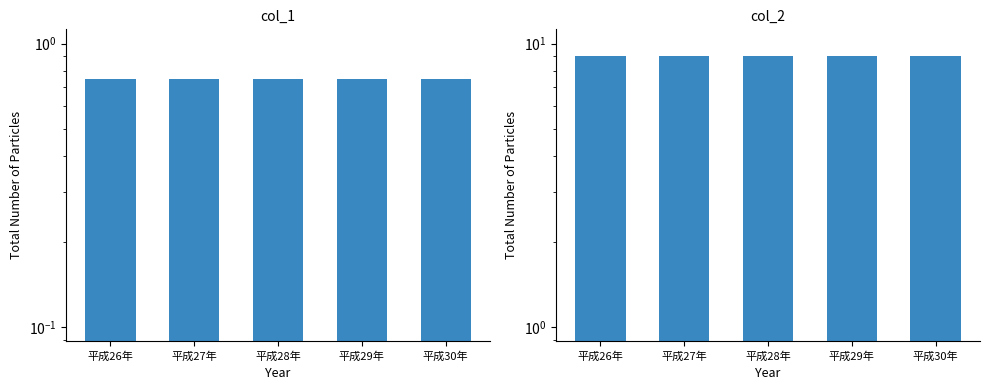

Are the bars horizontal?

No